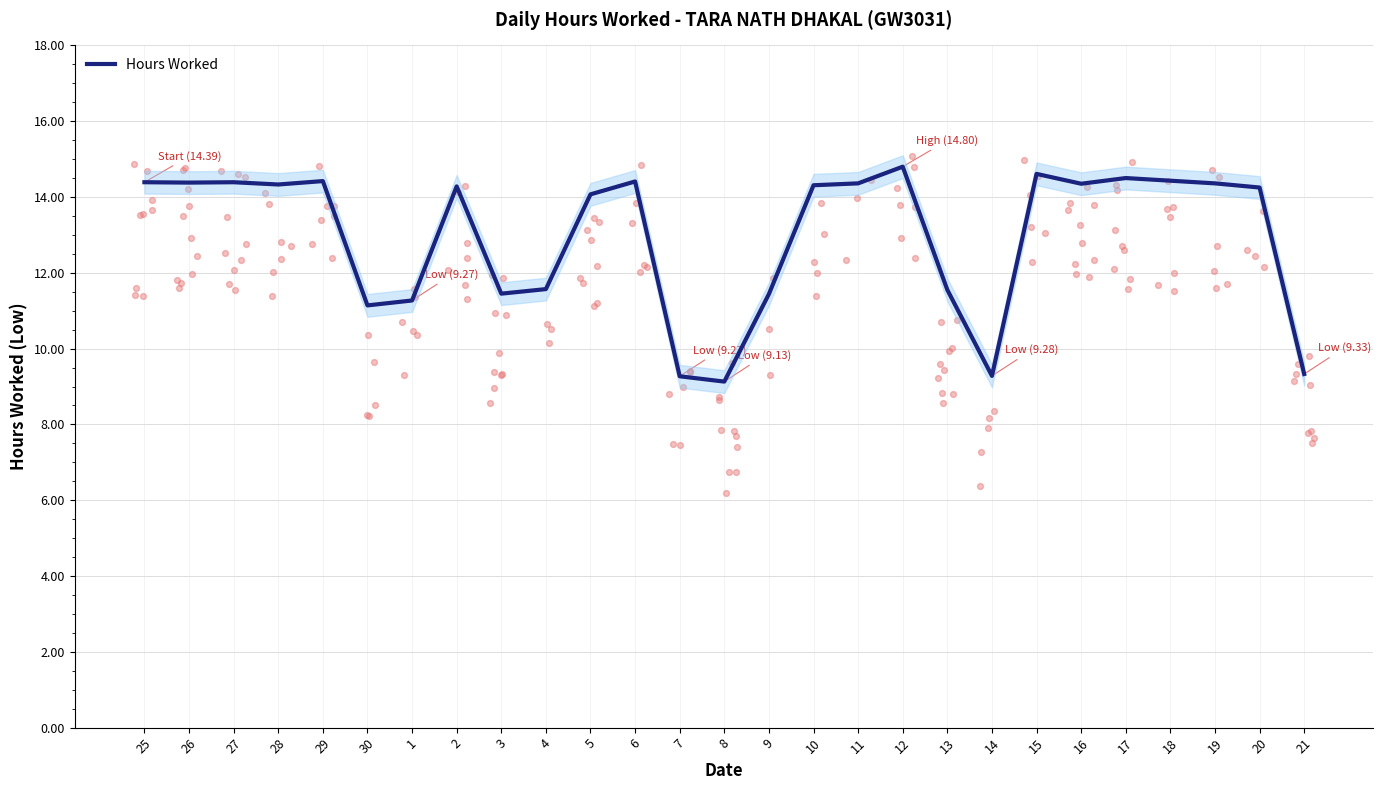

What is the change in value from 6 to 15?

+0.2